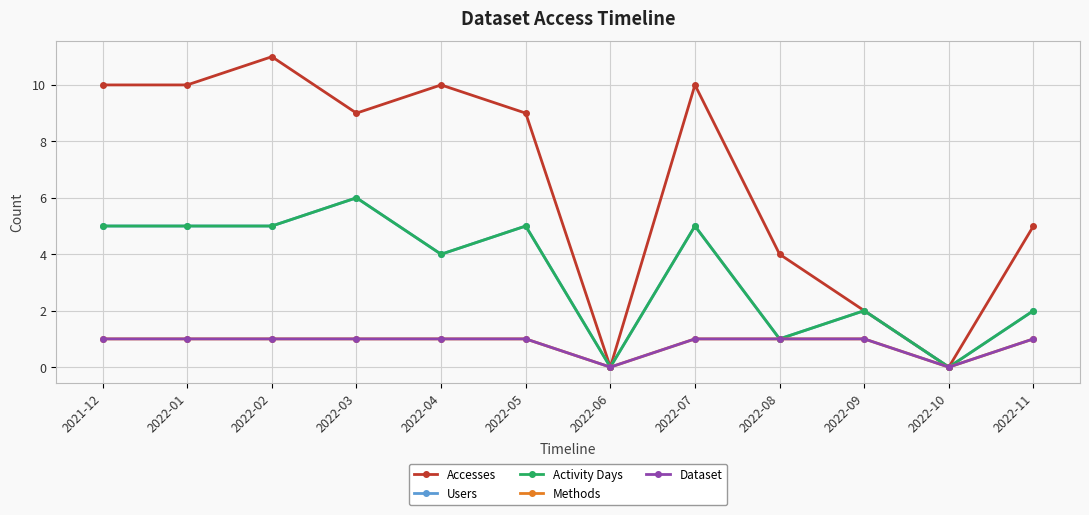

In Dataset, how many points are lower than both neighbors (excluding endpoints)?

2